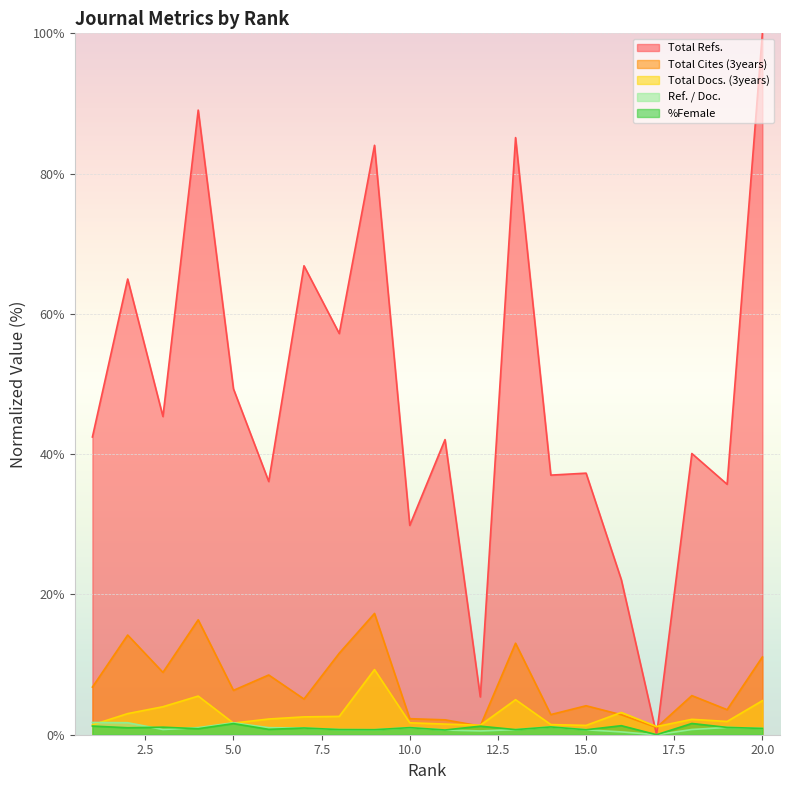

What is the difference between the %Female values at 11 and 8?

0.1